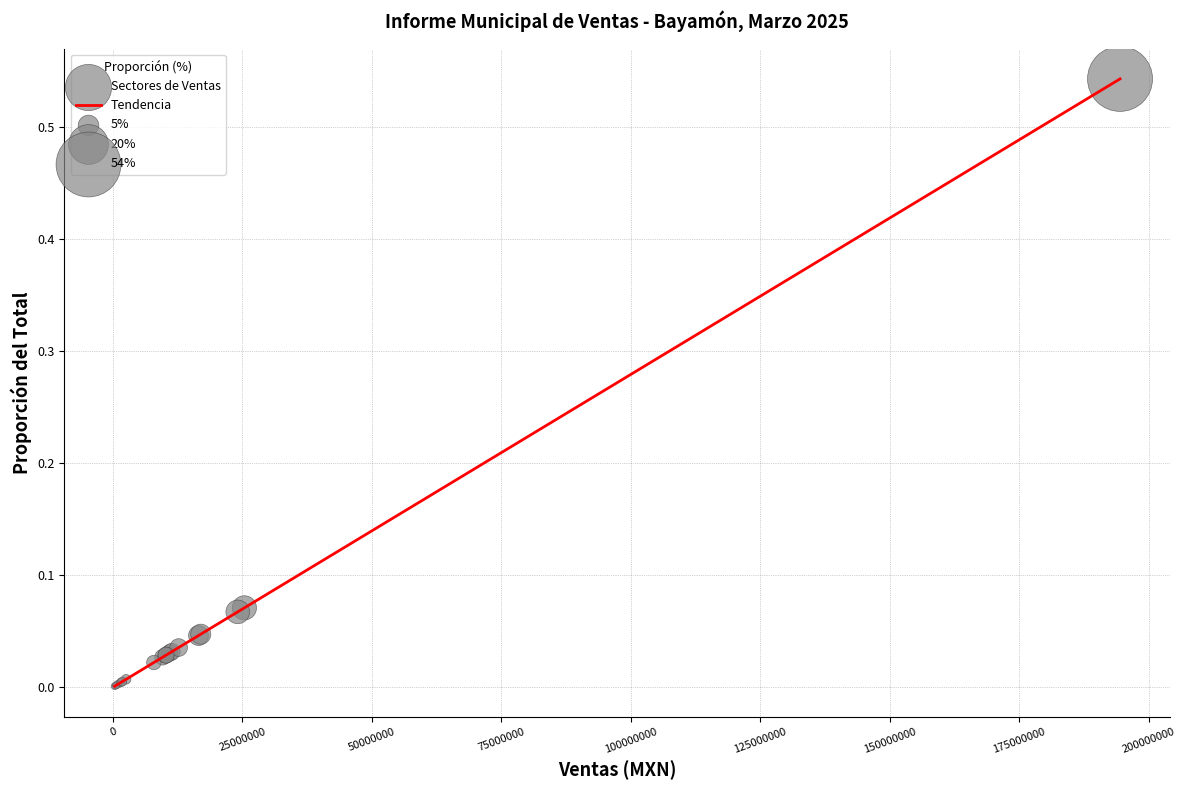

Does the chart have visible grid lines?

Yes